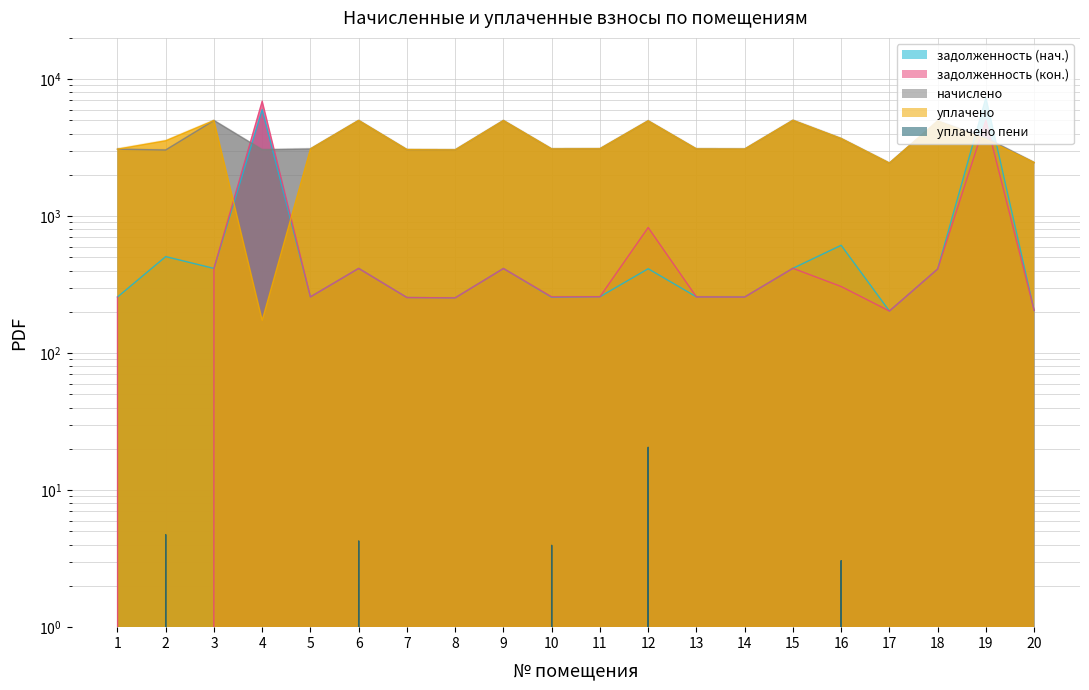

What is the sum of the начислено values at 7 and 1?

6135.5